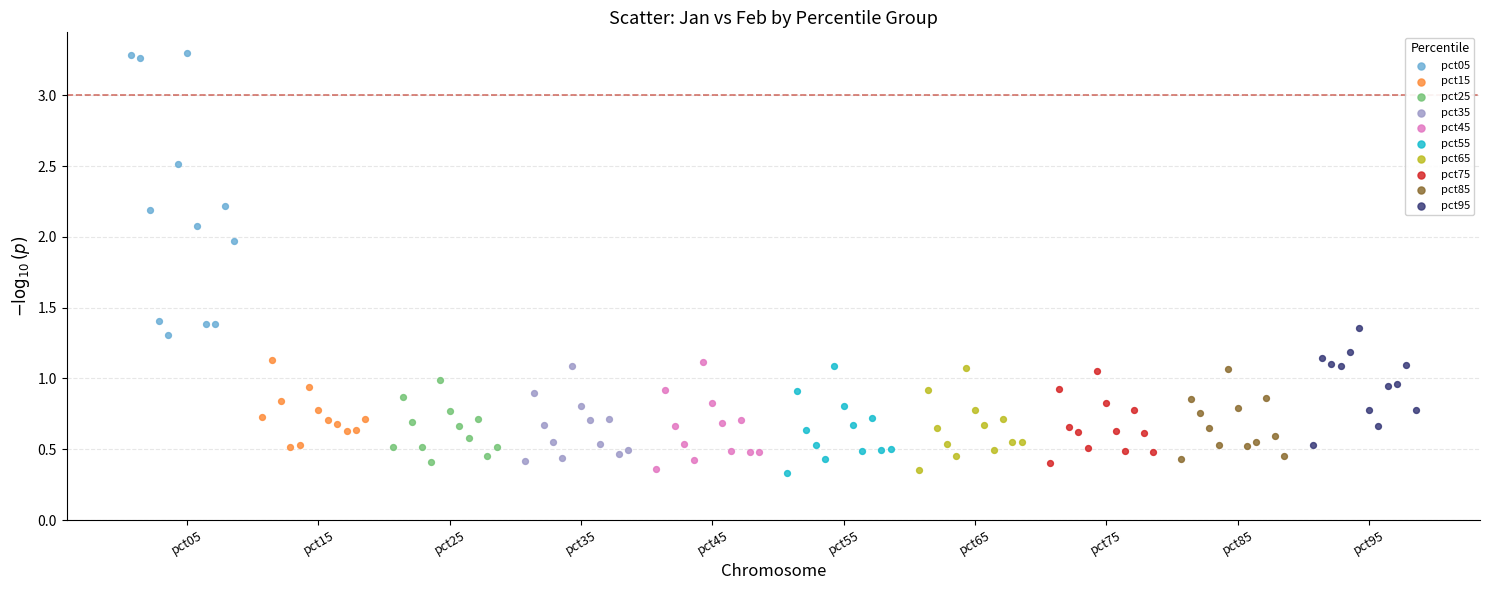

Which series has the widest spread of Y values?

pct05